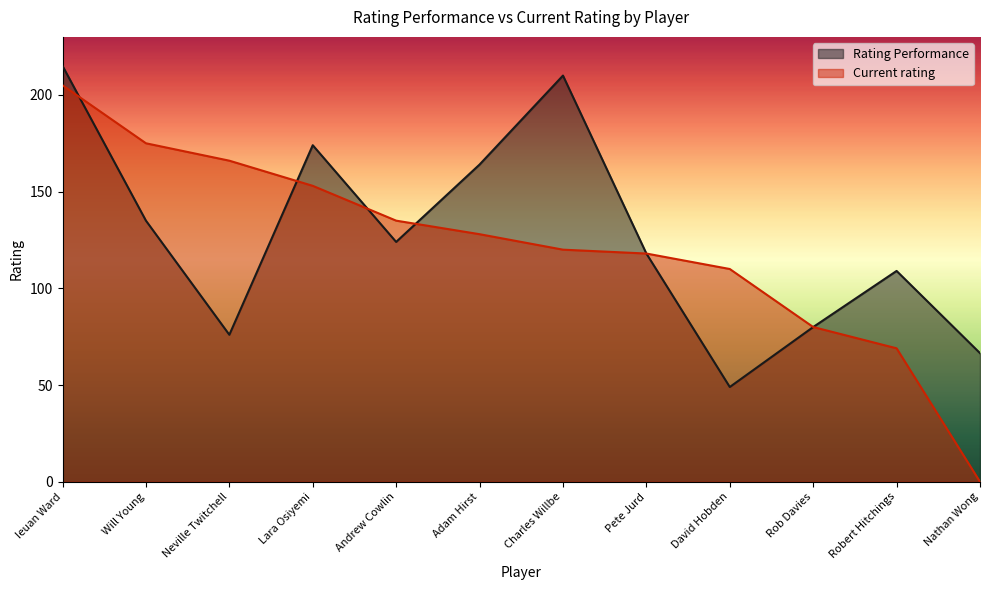

How many data points in Current rating are above 128?

5